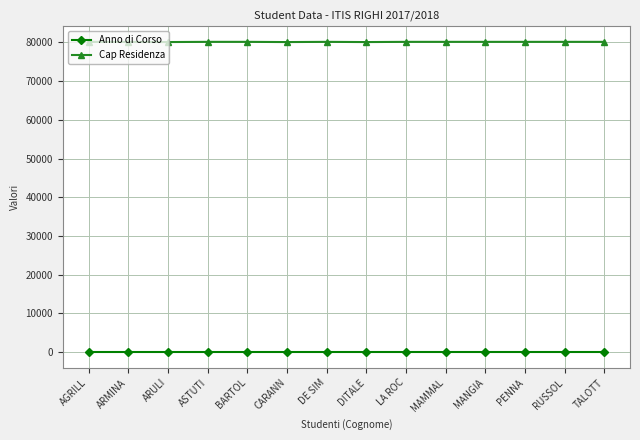

What is the sum of all Cap Residenza values?

1121570